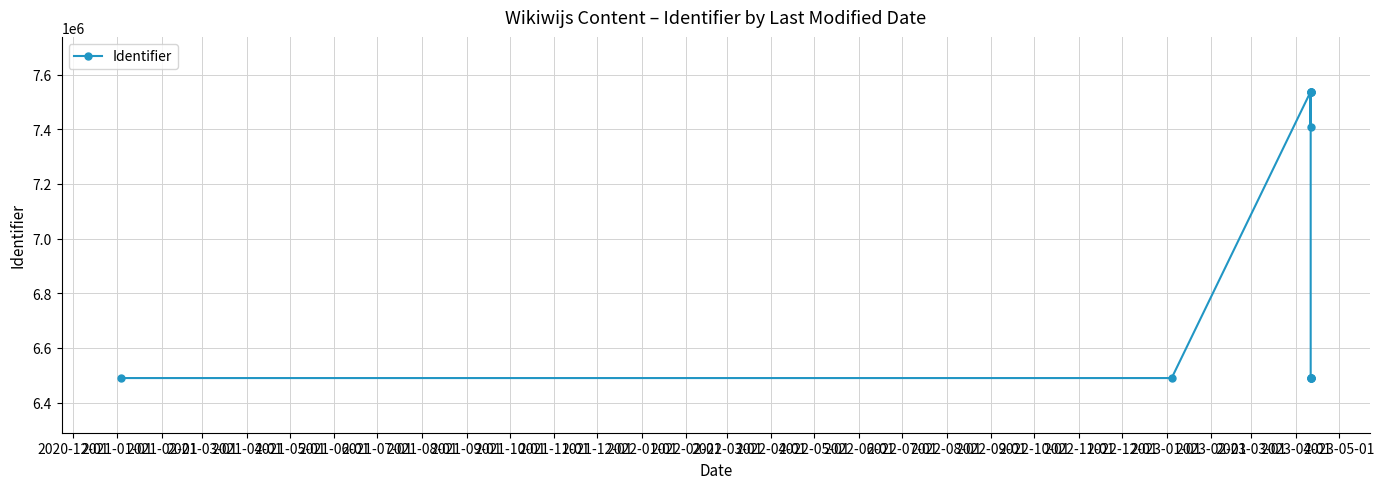

True or false: there are more than 1 points higher than both neighbors.

True